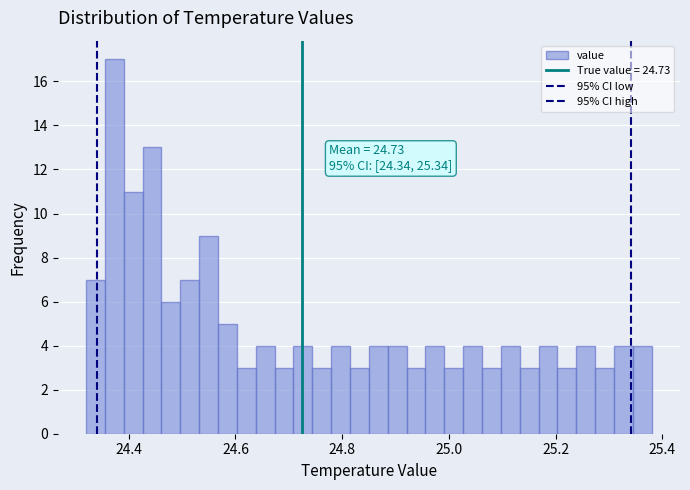

Around what value on the x-axis is the tallest bar? Give the approximate position of its centre, as read against the axis.

24.38